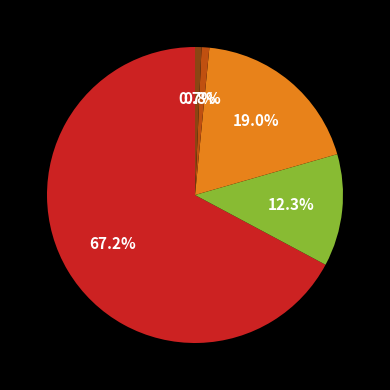

Is there any slice that represents more than half of the pie?

Yes